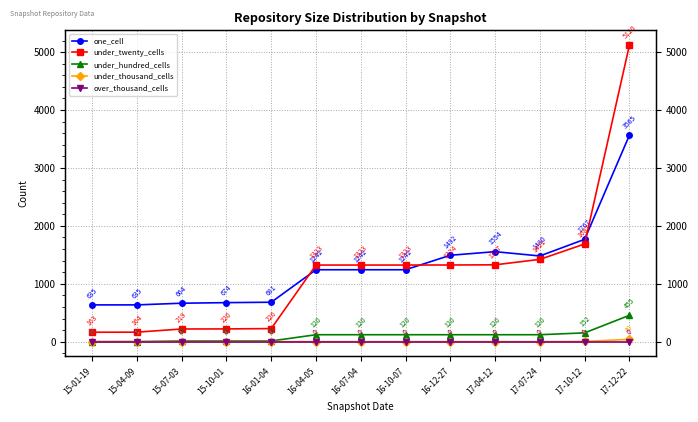

What is the difference between the one_cell values at 15-04-09 and 15-10-01?

39